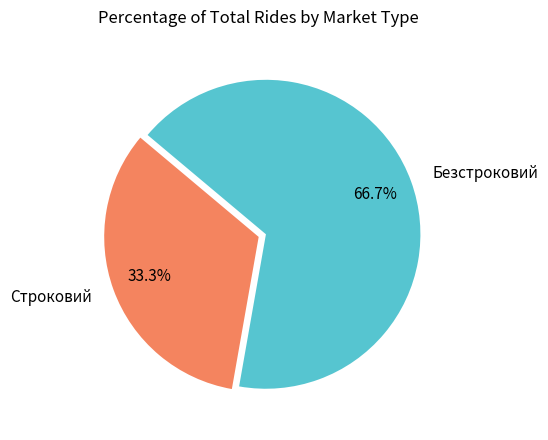

Rank the categories by value from highest to lowest.

Безстроковий, Строковий